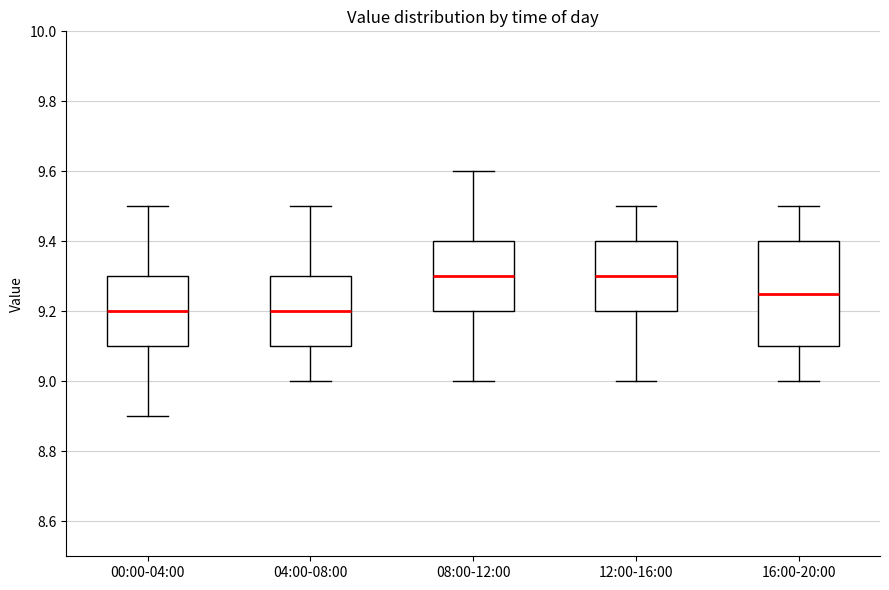

Reading left to right, read every box against the y-axis: the position of its median line, the range the box covers, and the ends of its whiskers. The values are not printed on the chart, so give them approximately, as read against the axis.

00:00-04:00: median 9.20, box 9.10 to 9.30, whiskers 8.90 to 9.50
04:00-08:00: median 9.20, box 9.10 to 9.30, whiskers 9.00 to 9.50
08:00-12:00: median 9.30, box 9.20 to 9.40, whiskers 9.00 to 9.60
12:00-16:00: median 9.30, box 9.20 to 9.40, whiskers 9.00 to 9.50
16:00-20:00: median 9.26, box 9.10 to 9.40, whiskers 9.00 to 9.50